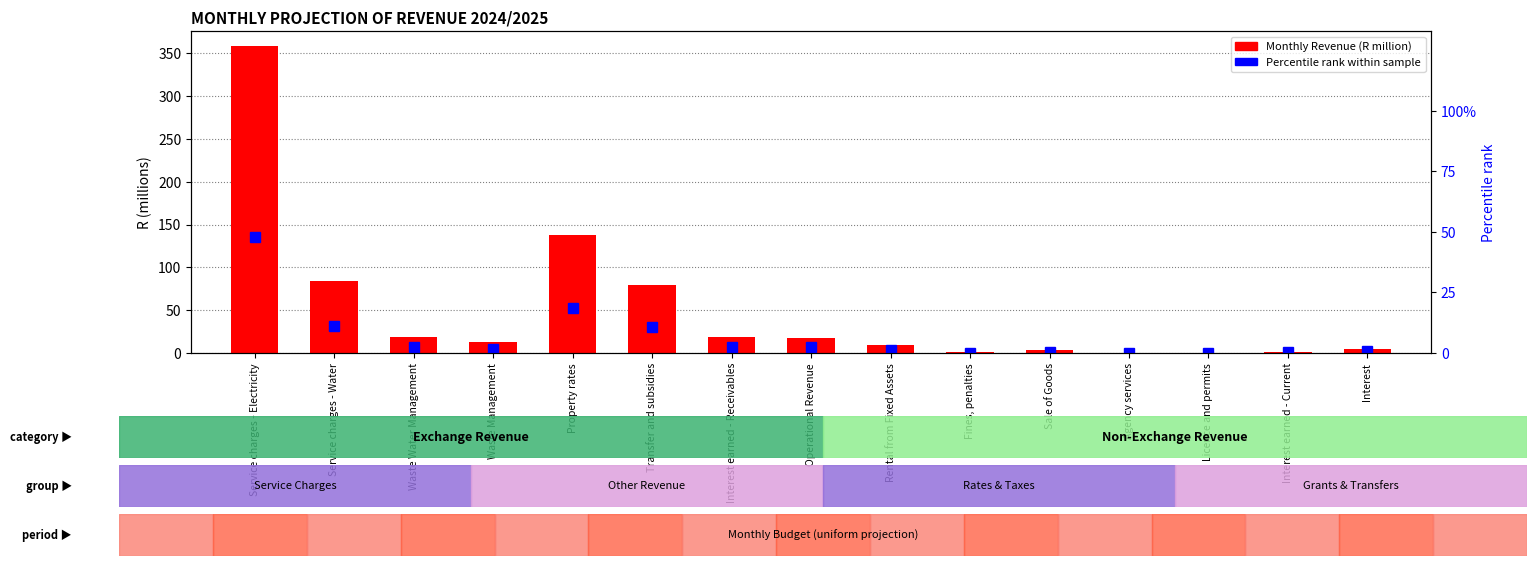

At Property rates, list the series in order from largest to smallest.

Monthly Revenue (R million), Percentile rank within sample